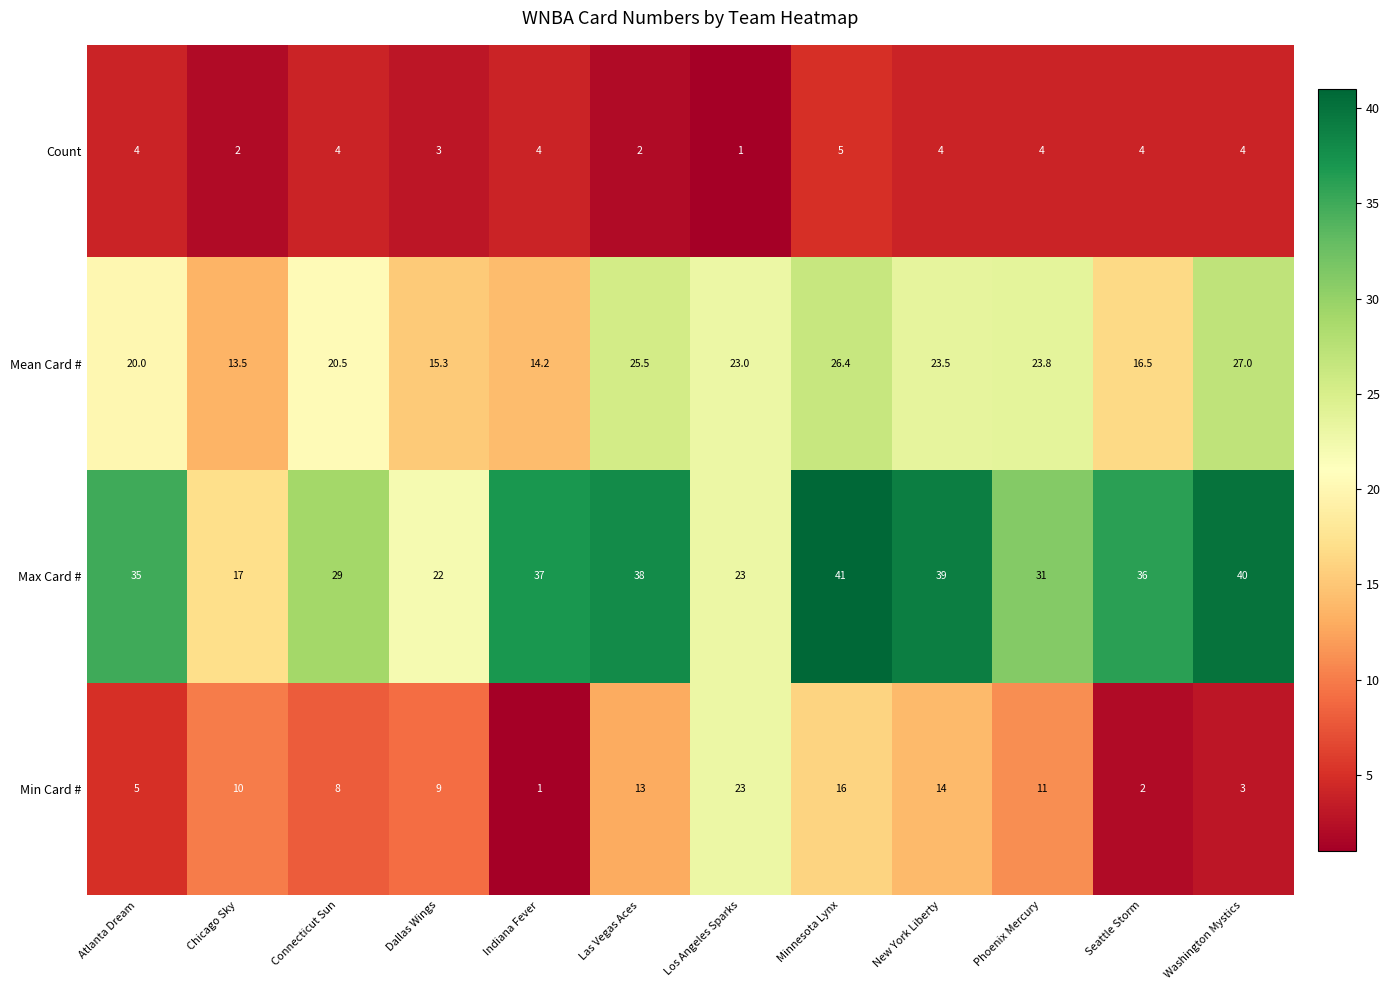

At which label does Mean Card # reach its peak?

Washington Mystics